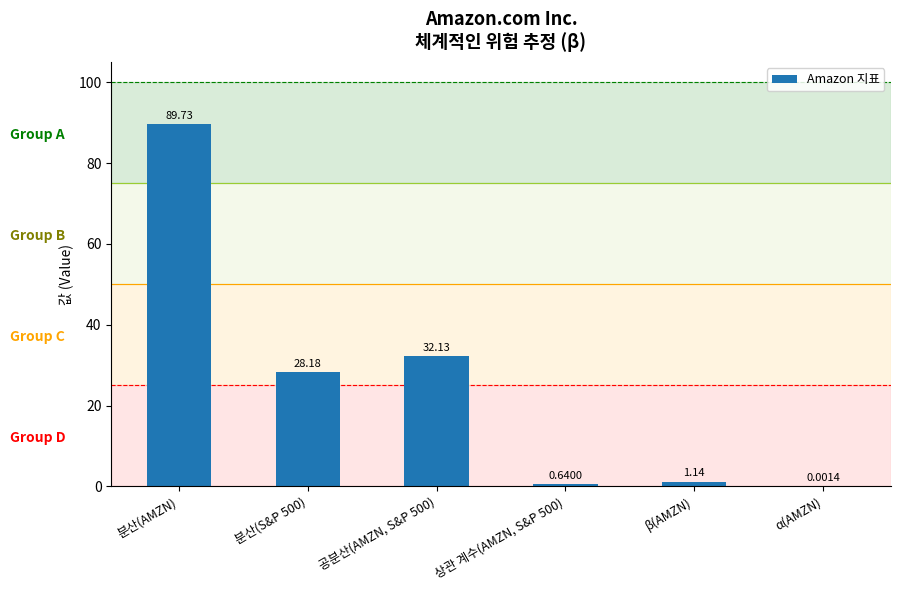

Does the chart contain stacked bars?

No